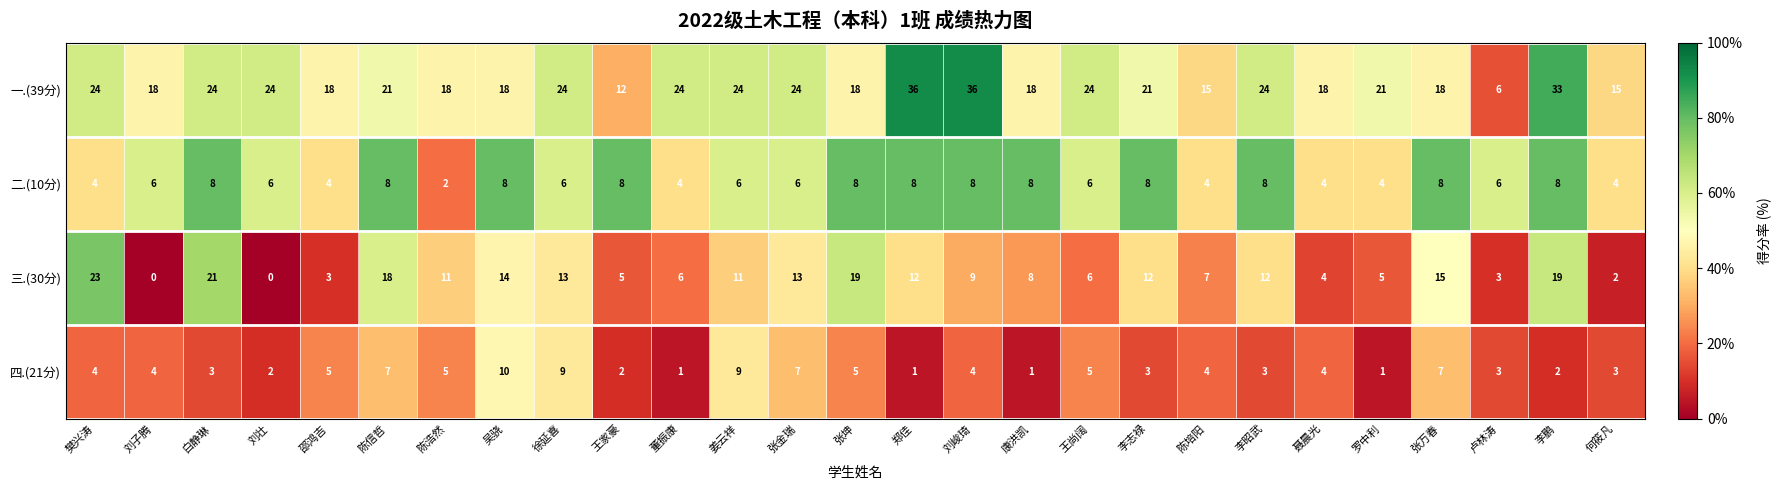

What is the total value across all series at 白静琳?

56